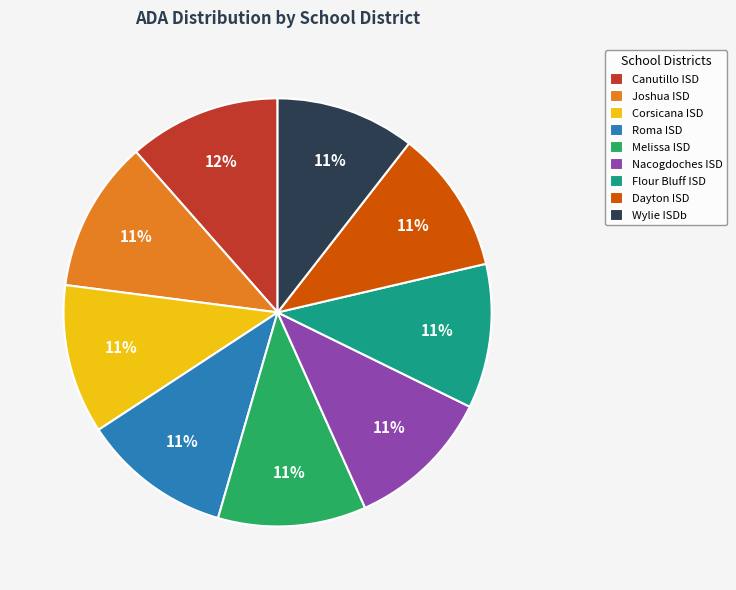

Is the sum of Dayton ISD and Melissa ISD greater than half?

No